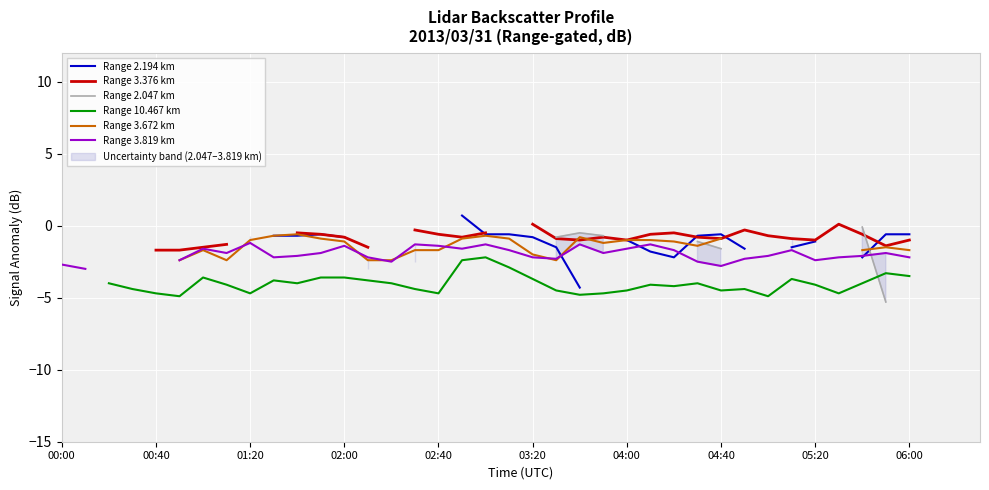

Is it true that Range 3.672 km equals -1.1 at 02:00?

True